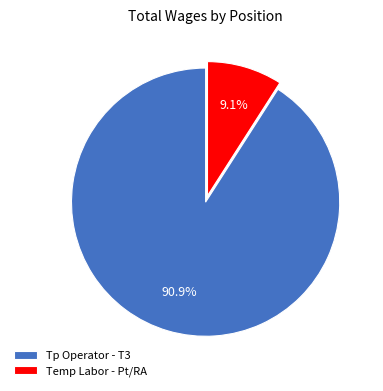

To the nearest percent, what is the difference between the largest and smallest slice percentages?

82%